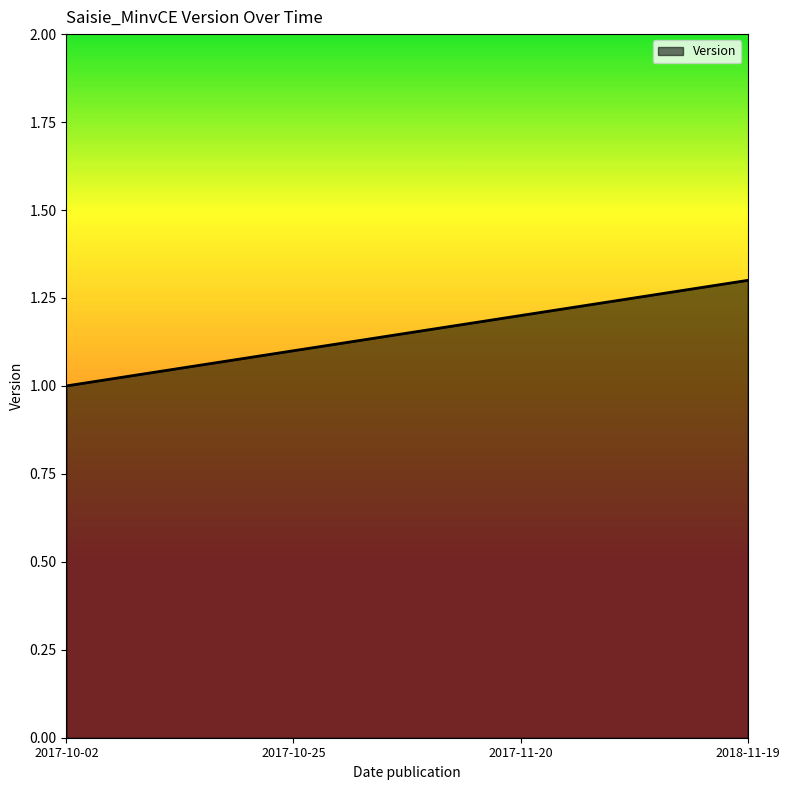

Rank the categories by value from lowest to highest.

2017-10-02, 2017-10-25, 2017-11-20, 2018-11-19